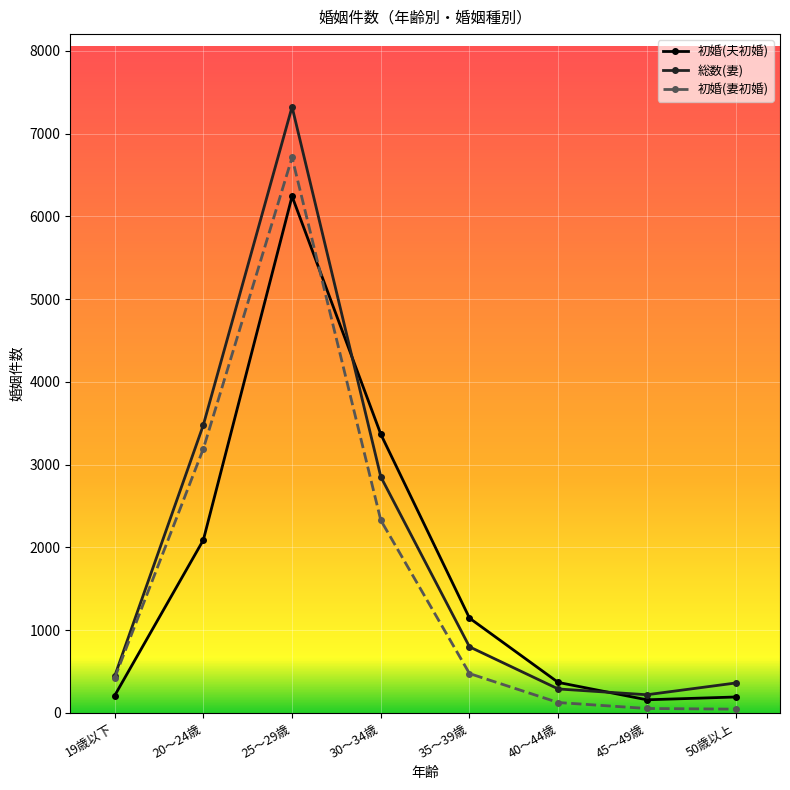

Is the value of 初婚(妻初婚) at 45～49歳 greater than the value of 総数(妻) at 30～34歳?

No